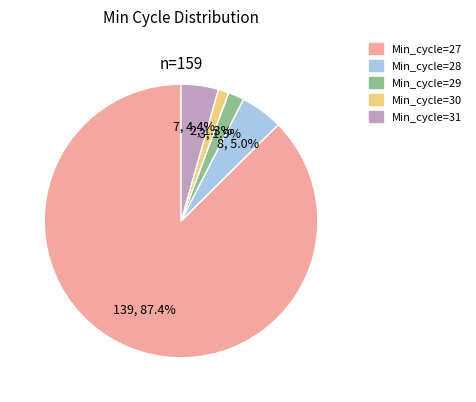

Is the sum of Min_cycle=28 and Min_cycle=30 greater than half?

No